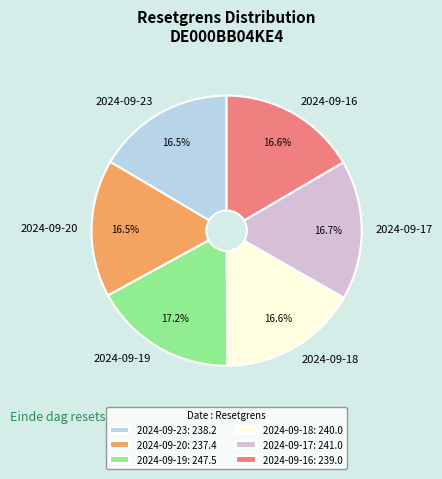

What percentage is the 2024-09-17 slice, to the nearest percent?

17%